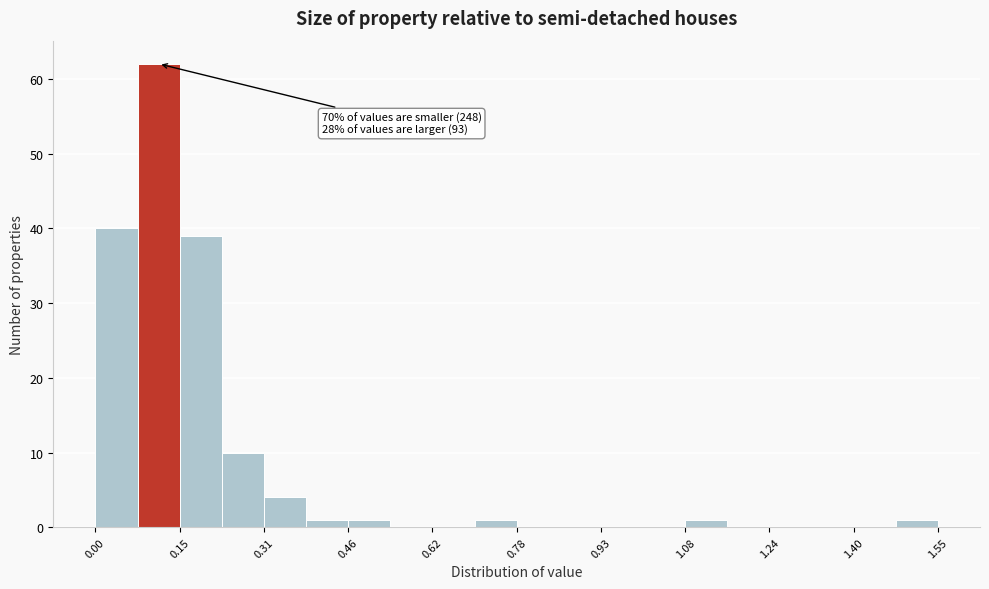

Around what value on the x-axis is the tallest bar? Give the approximate position of its centre, as read against the axis.

0.12